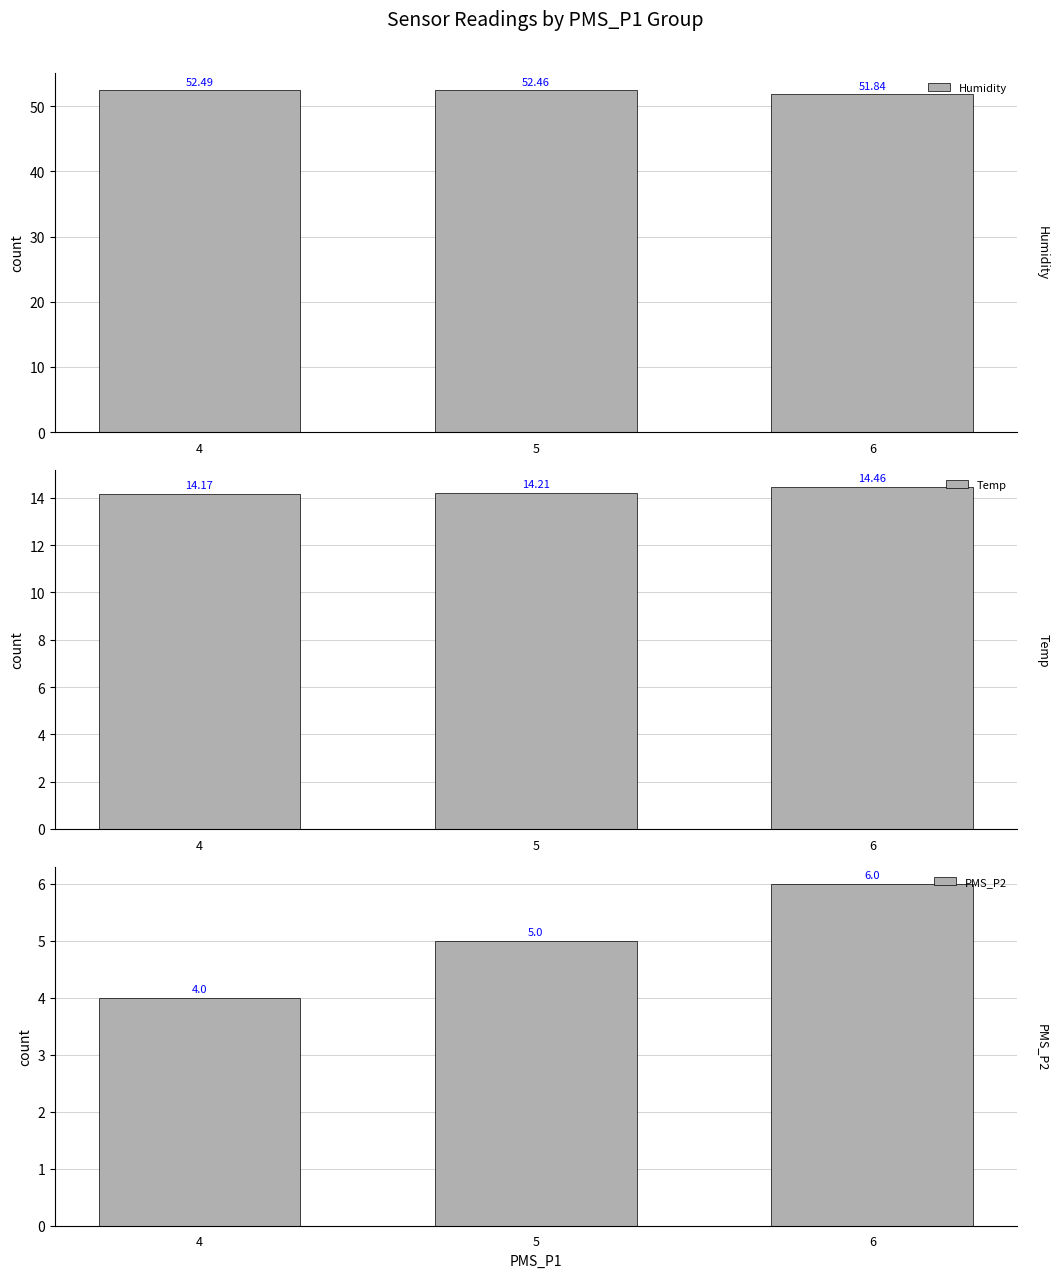

Reading right to left, what are all the values shown in this chart?

Humidity: 51.8	52.5	52.5
Temp: 14.5	14.2	14.2
PMS_P2: 6.0	5.0	4.0